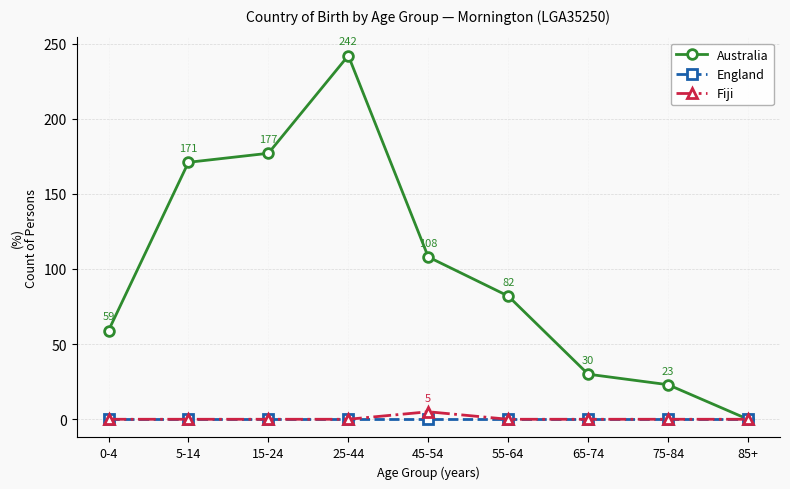

How many data points does each series have?

9